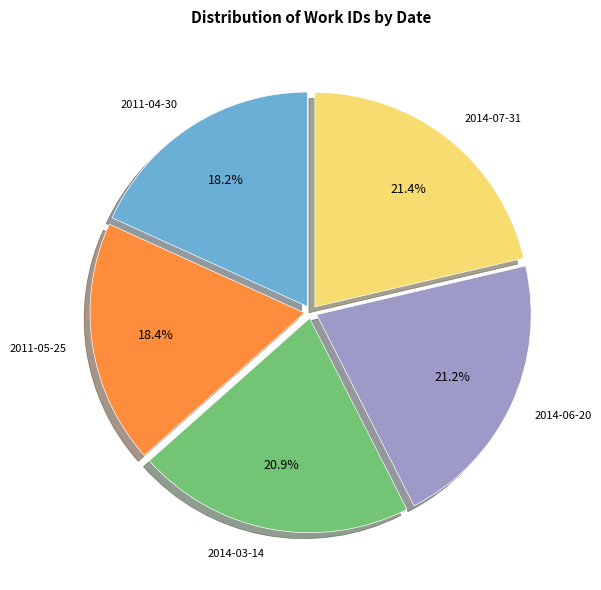

What percentage is the 2014-07-31 slice, to the nearest percent?

21%